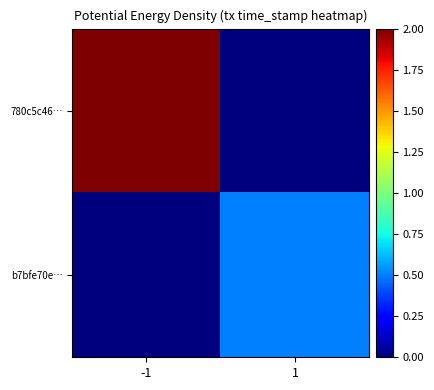

Which category has the lowest value across all series?

1